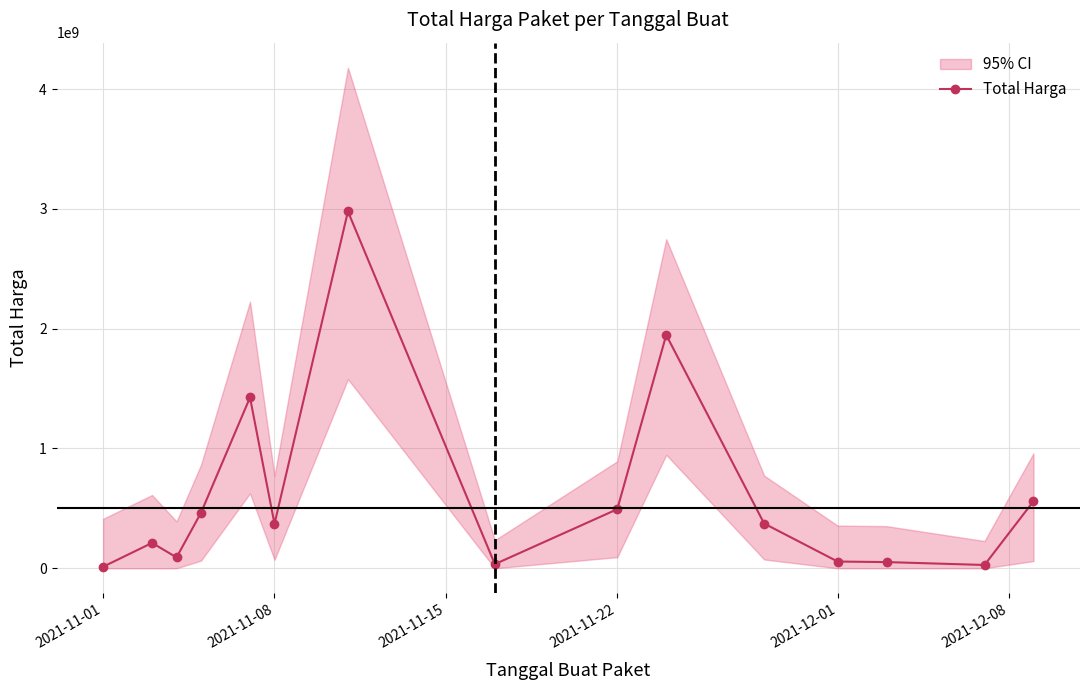

What is the sum of all values?

9097801885